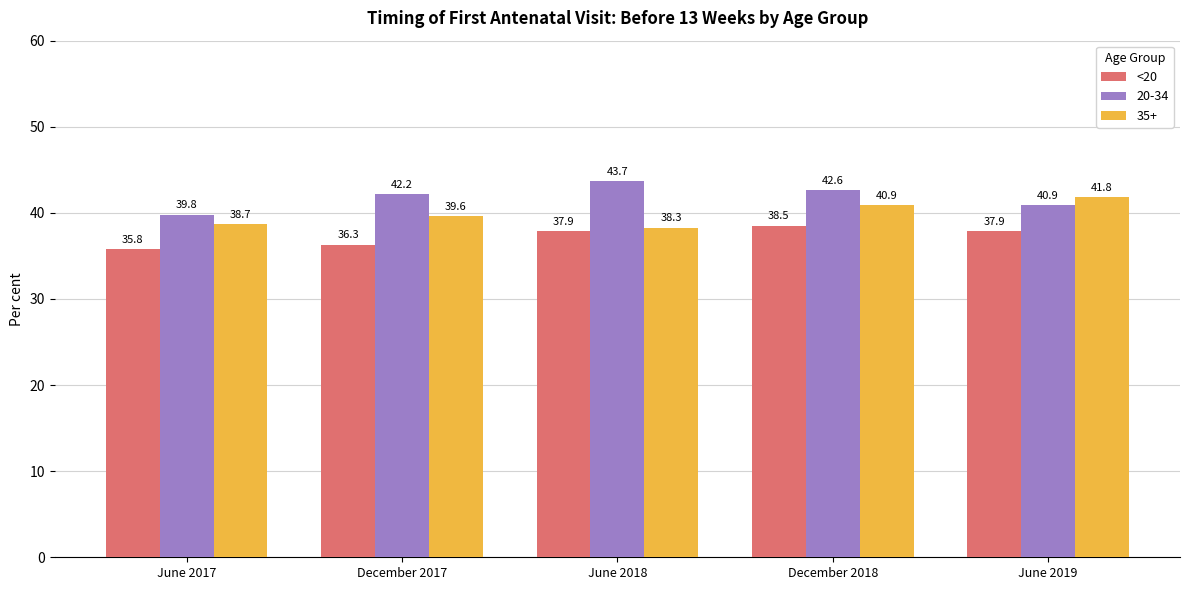

At June 2018, list the series in order from smallest to largest.

<20, 35+, 20-34